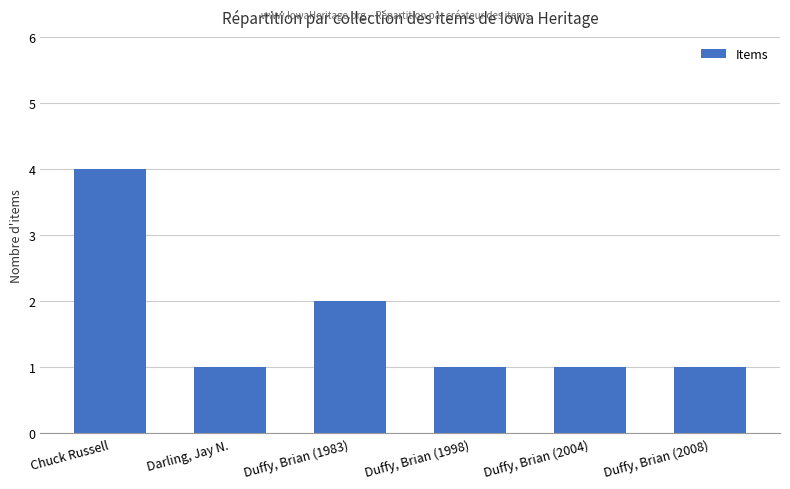

True or false: the data shows 0 at Duffy, Brian (1998).

False